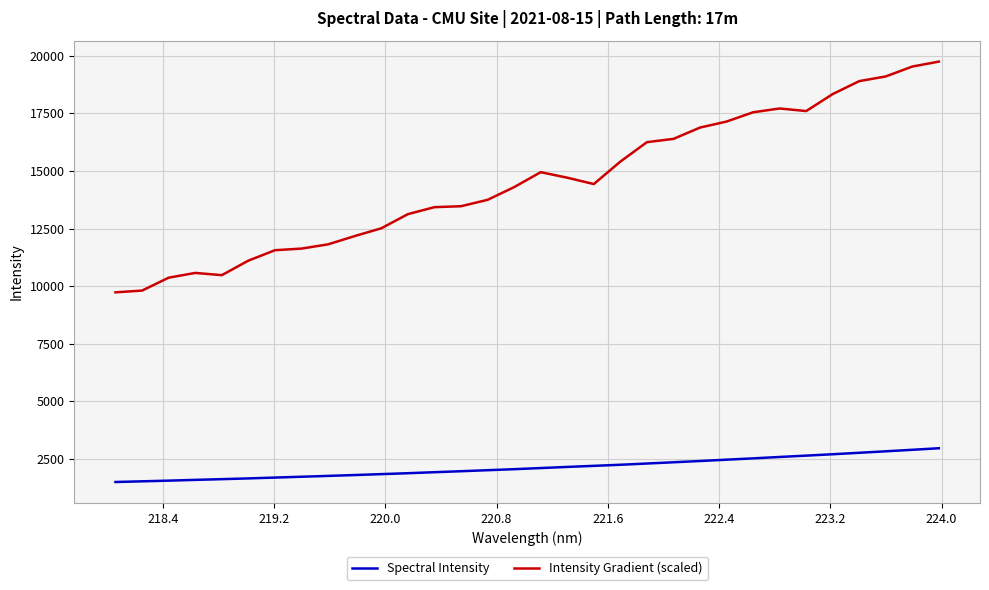

Which series has the largest total across all categories?

Intensity Gradient (scaled)